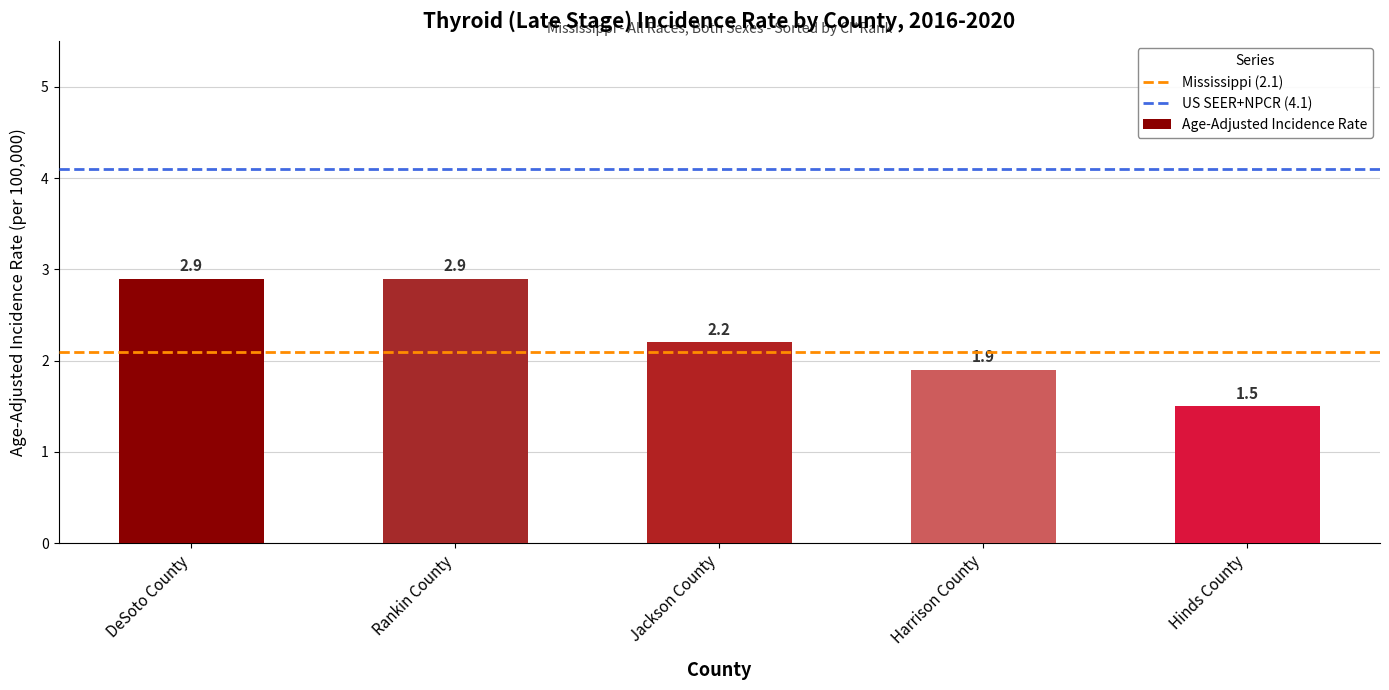

What is the label of the 1st bar from the left?

DeSoto County